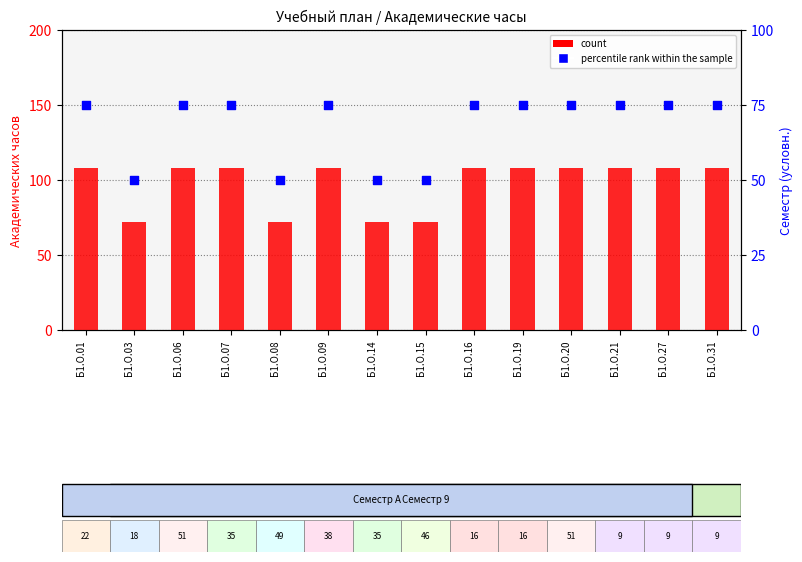

Which series has the largest total across all categories?

count